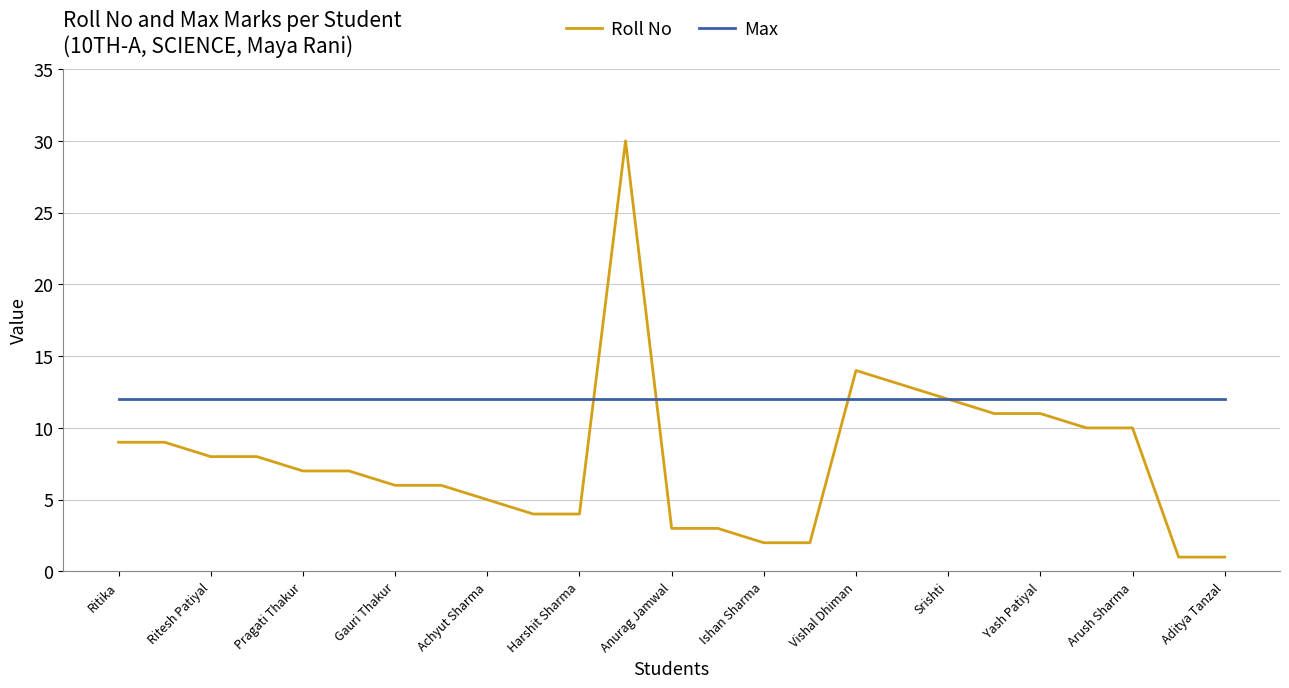

Which series has the largest total across all categories?

Max